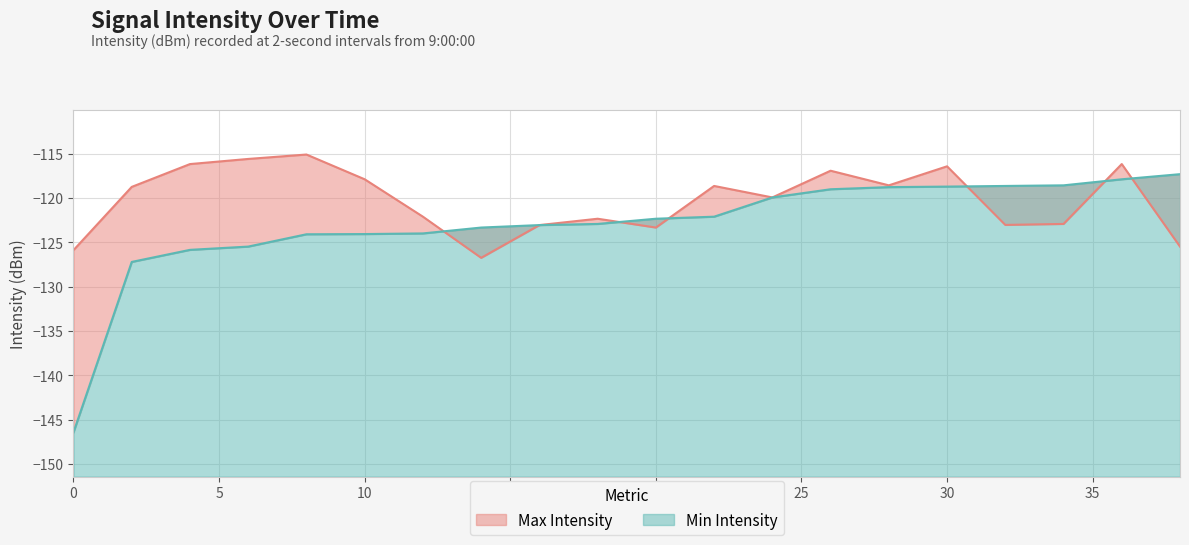

Reading left to right, extract all data points from this chart.

Max Intensity: 0=-125.9	2=-118.7	4=-116.2	6=-115.6	8=-115.1	10=-117.9	12=-122.1	14=-126.7	16=-123.1	18=-122.3	20=-123.3	22=-118.6	24=-119.9	26=-116.9	28=-118.6	30=-116.4	32=-123.0	34=-122.9	36=-116.2	38=-125.5
Min Intensity: 0=-146.4	2=-127.2	4=-125.8	6=-125.5	8=-124.1	10=-124.1	12=-124.0	14=-123.3	16=-123.1	18=-122.9	20=-122.3	22=-122.1	24=-119.9	26=-119.0	28=-118.8	30=-118.7	32=-118.6	34=-118.6	36=-117.9	38=-117.3